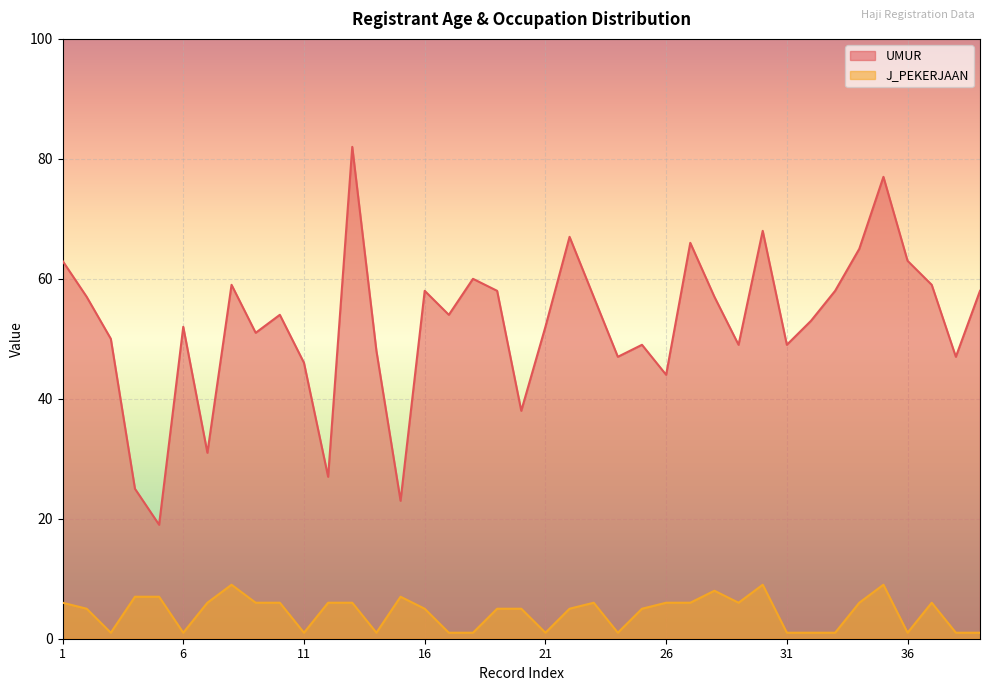

How many lines are shown in the chart?

2